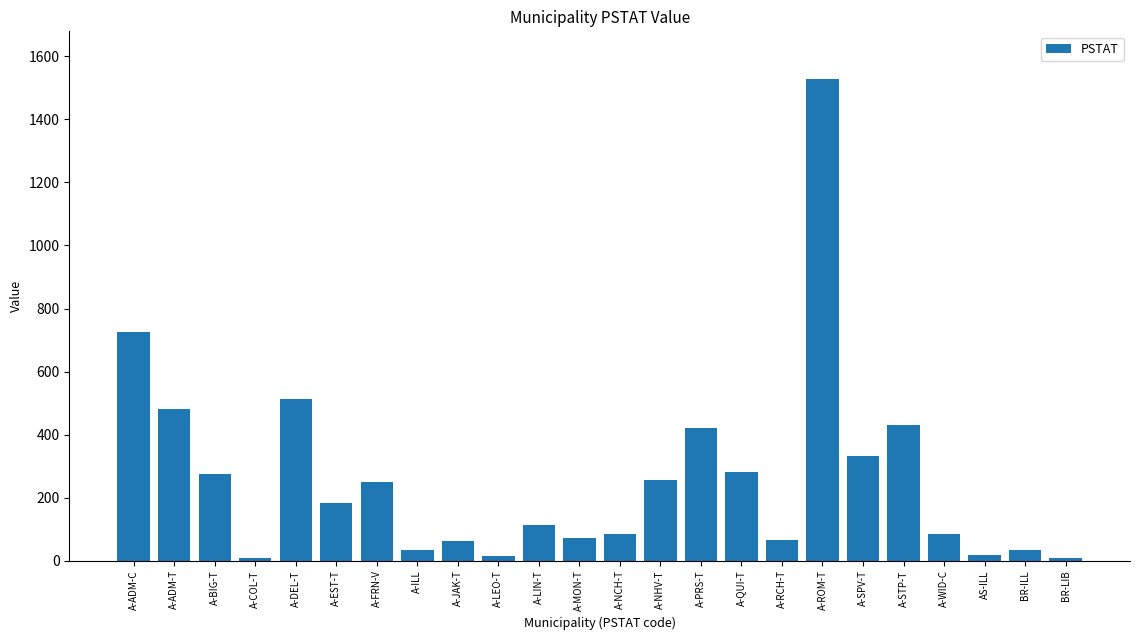

Where is the data nearest to the value 767?

A-ADM-C